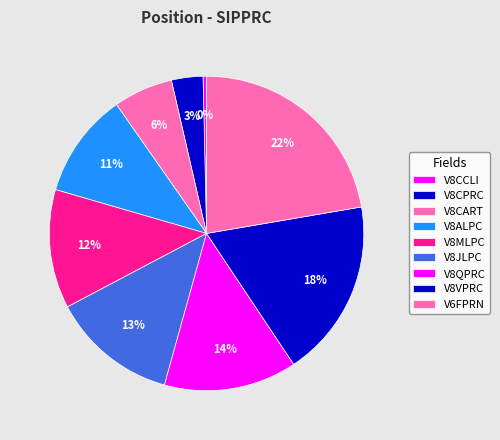

What portion of the pie excludes V8CCLI?

99.6%